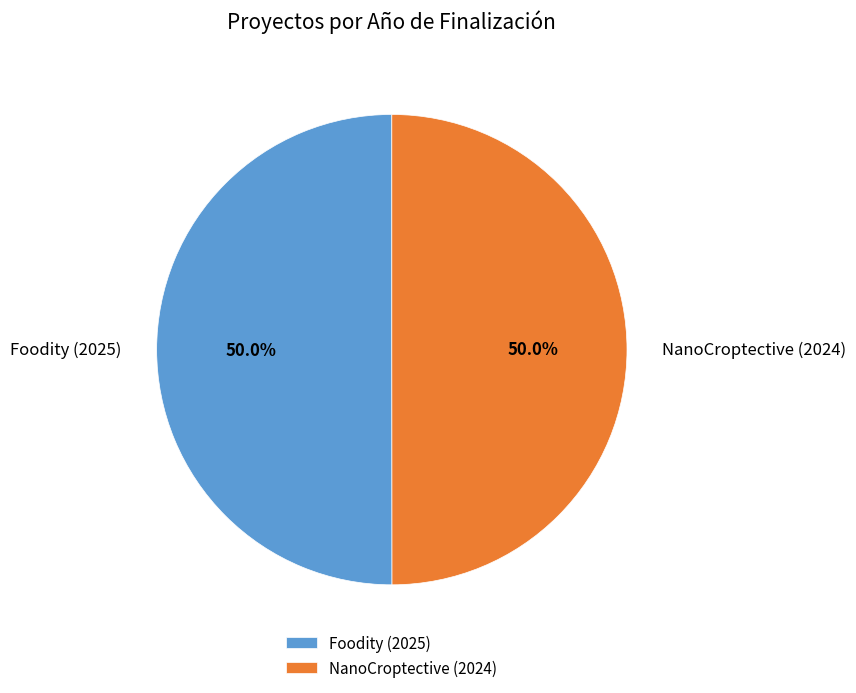

What is the total percentage of NanoCroptective (2024) and Foodity (2025)?

100.0%